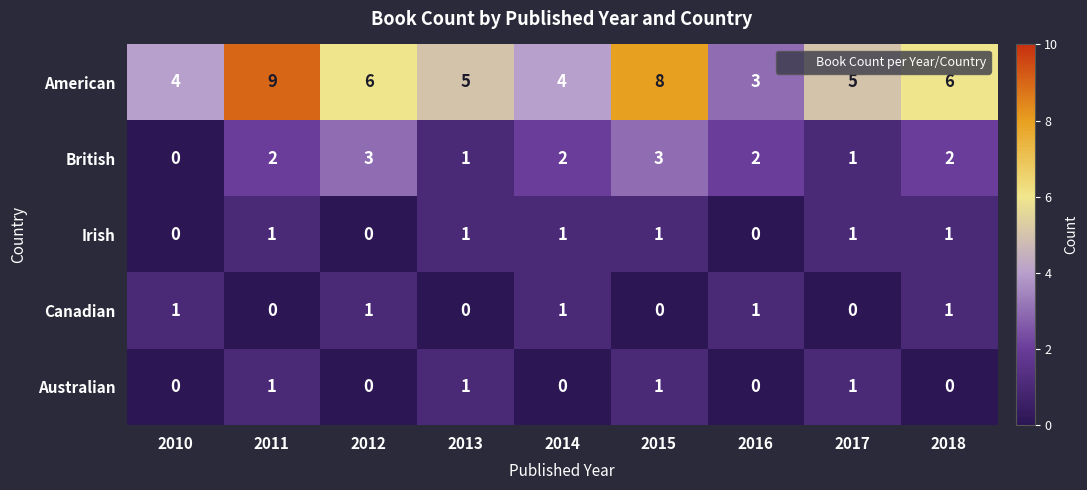

Between 2011 and 2013, which series saw the biggest shift?

American